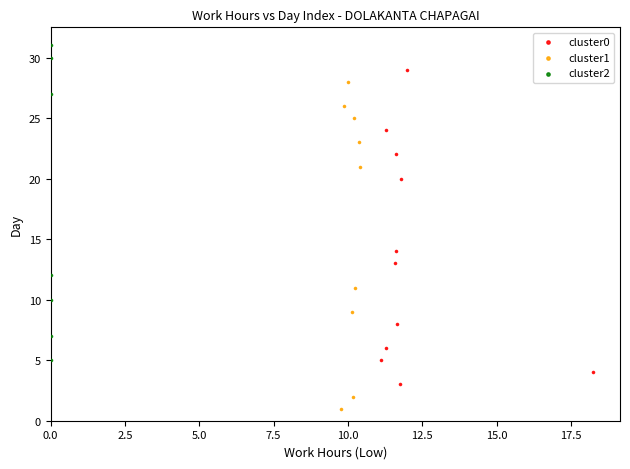

Which series contains the lowest Y value?

cluster1